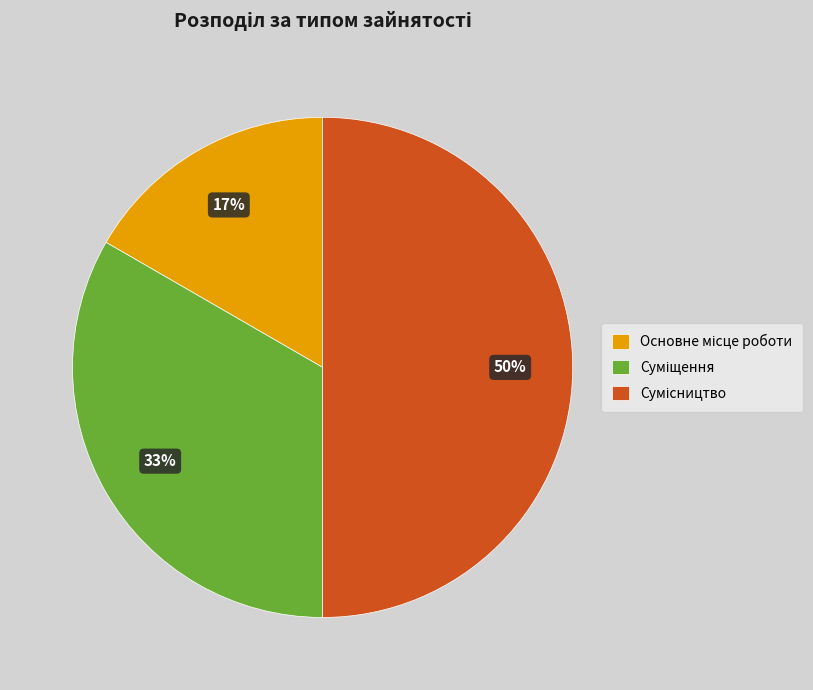

To the nearest percent, what is the difference between the largest and smallest slice percentages?

33%